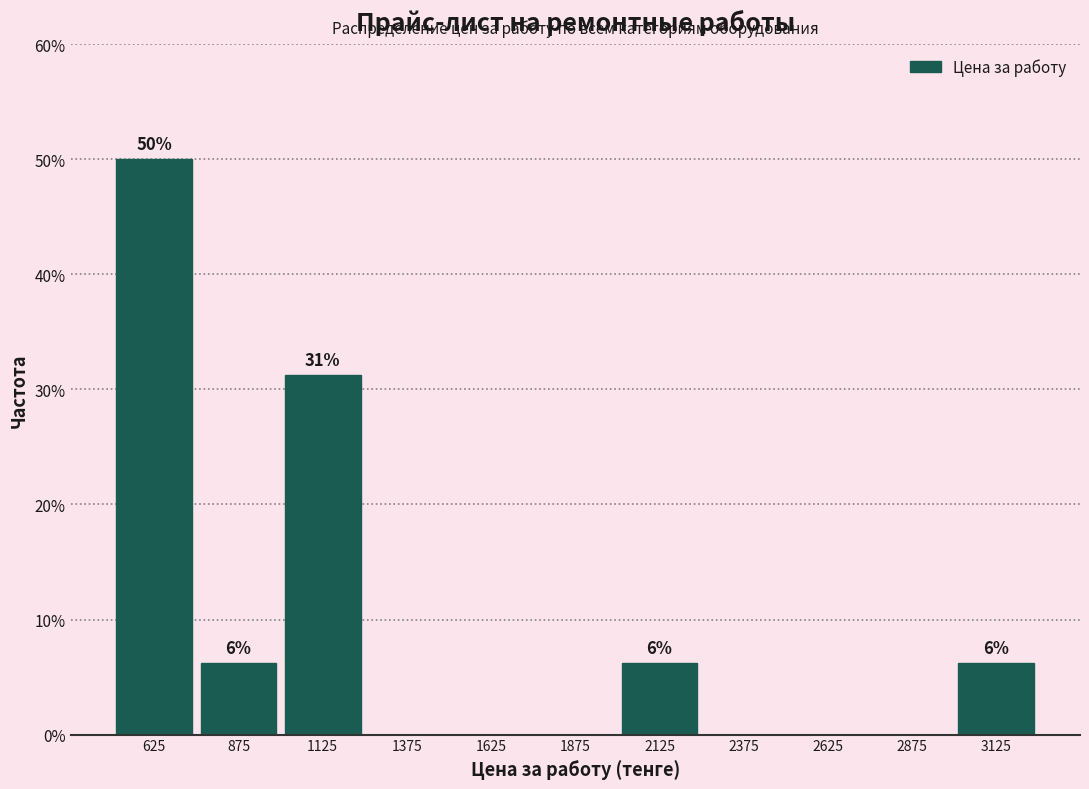

Over which range of the x-axis is the bar tallest?

500 to 750